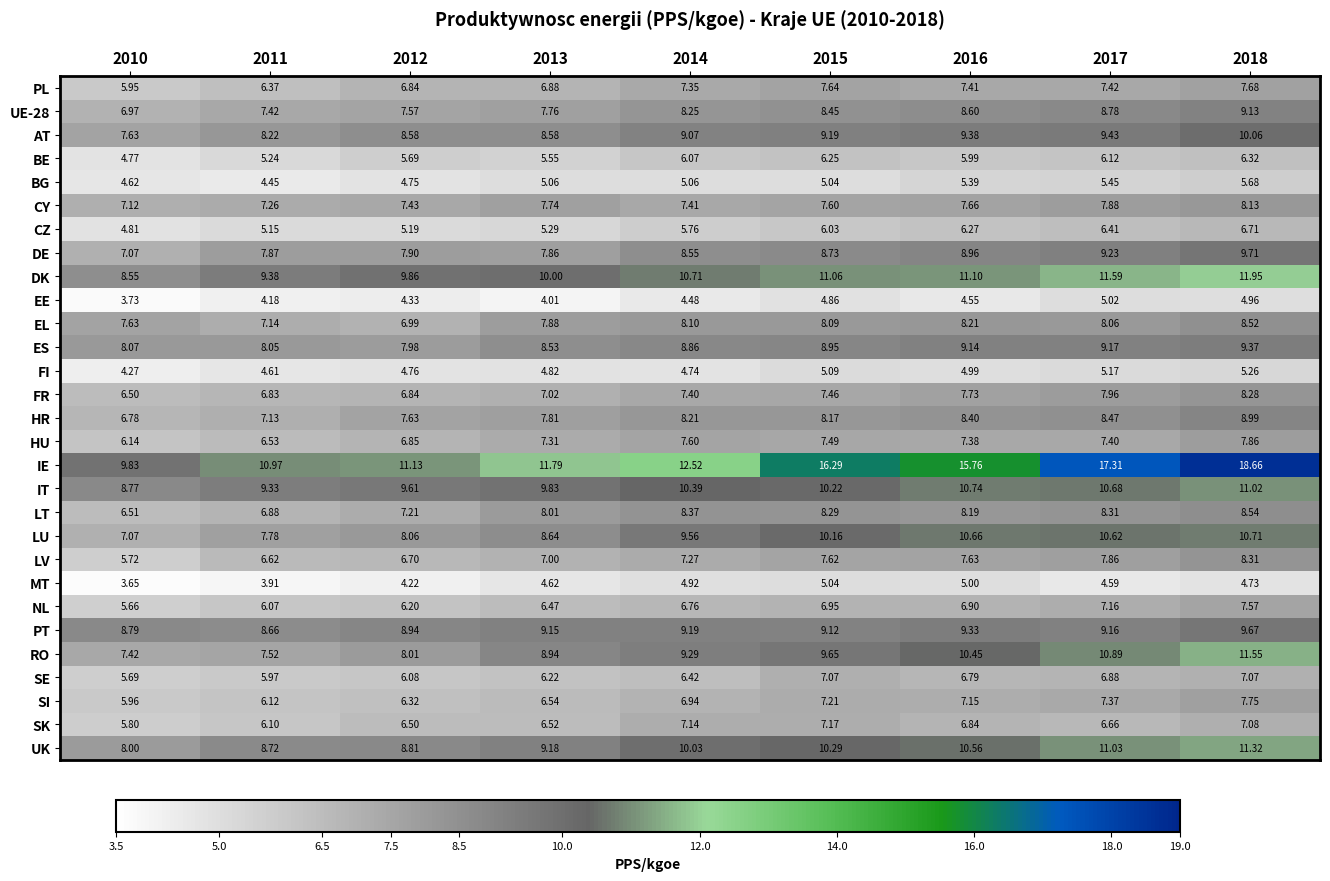

Between 2011 and 2012, which series saw the biggest shift?

HR